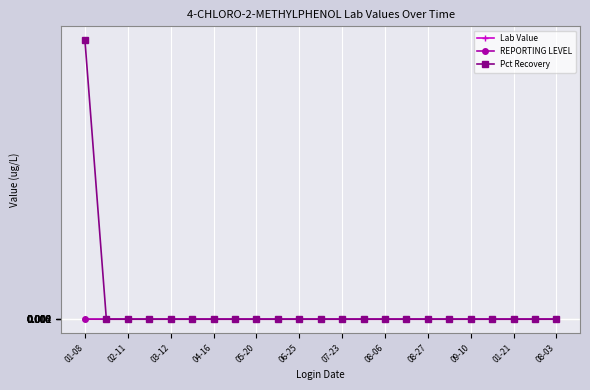

Which series has the largest range (max minus min)?

Pct Recovery